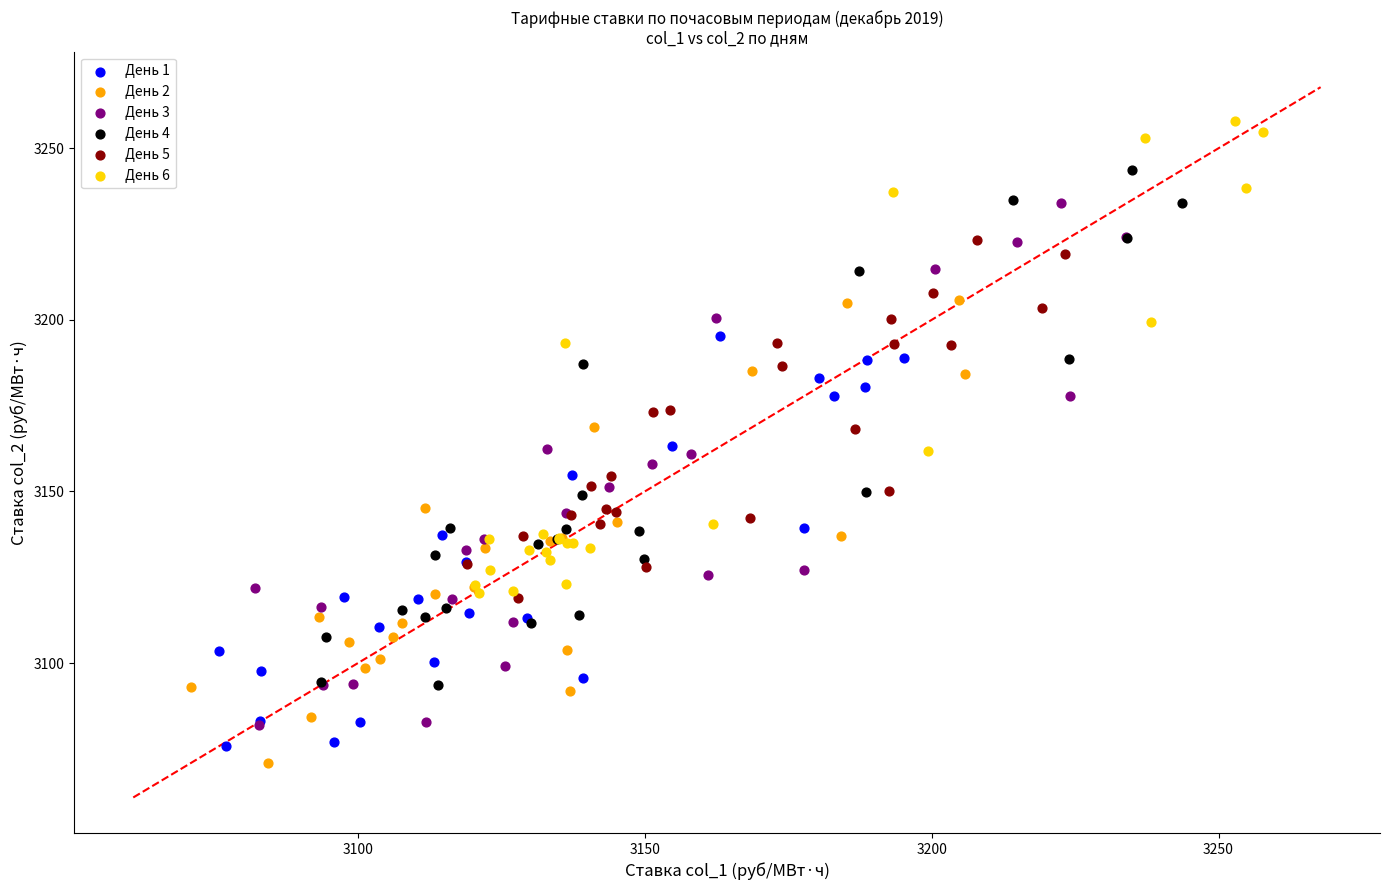

Which series contains the highest Y value?

День 6